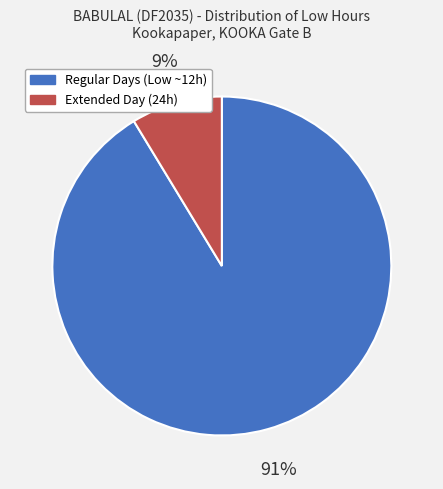

Combined, do Regular Days (Low ~12h) and Extended Day (24h) account for over 50%?

Yes